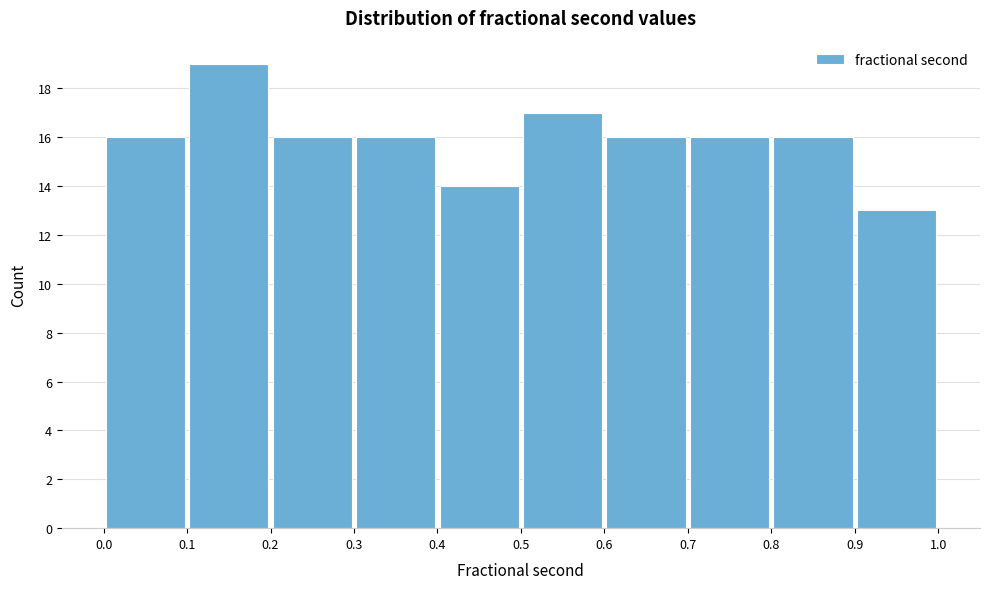

Reading left to right, transcribe this chart: for each bar, give the range it covers on the x-axis and its height. The values are not printed on the chart, so give them approximately, as read against the axis.

0.0 to 0.1: 16
0.1 to 0.2: 19
0.2 to 0.3: 16
0.3 to 0.4: 16
0.4 to 0.5: 14
0.5 to 0.6: 17
0.6 to 0.7: 16
0.7 to 0.8: 16
0.8 to 0.9: 16
0.9 to 1.0: 13